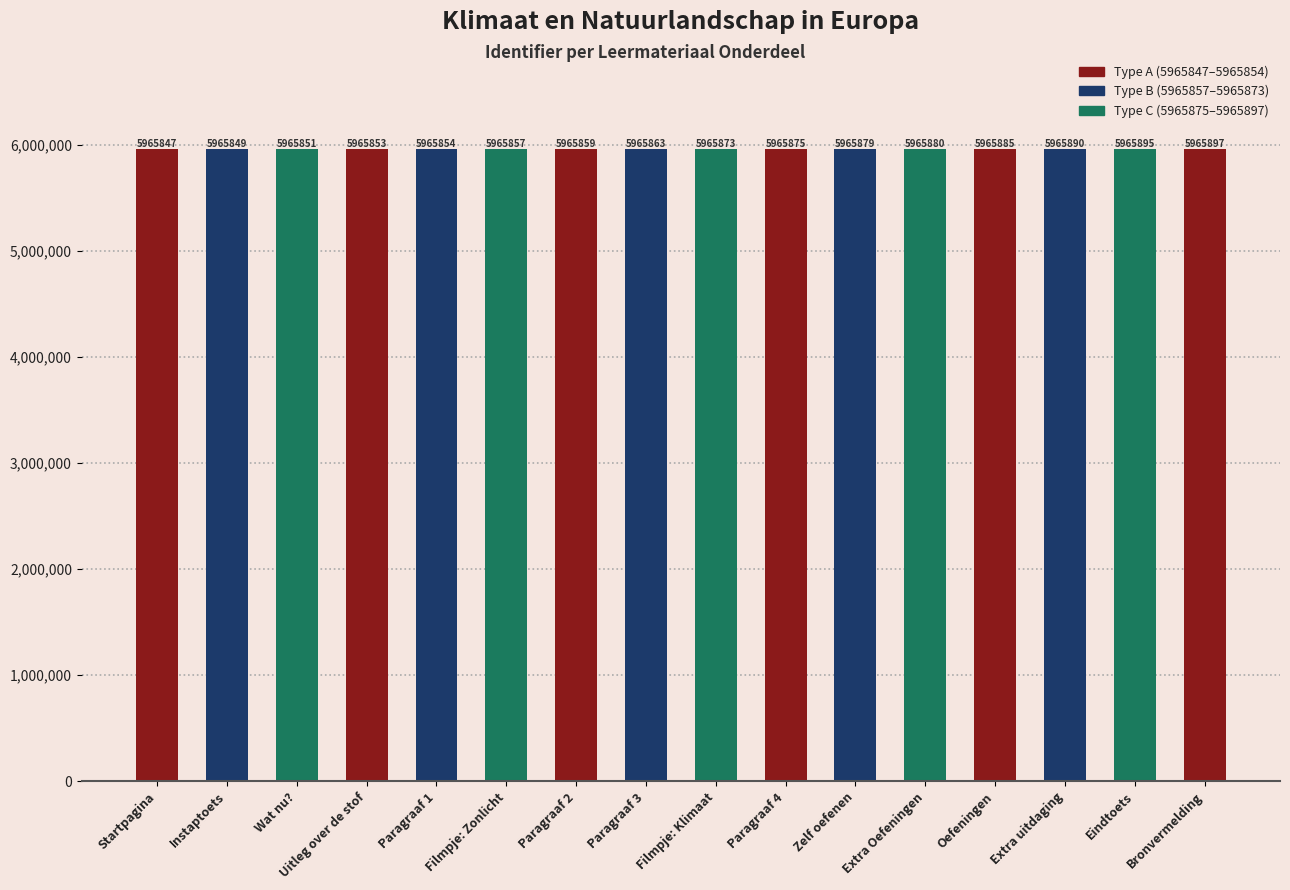

Which has a higher value, Instaptoets or Paragraaf 3?

Paragraaf 3